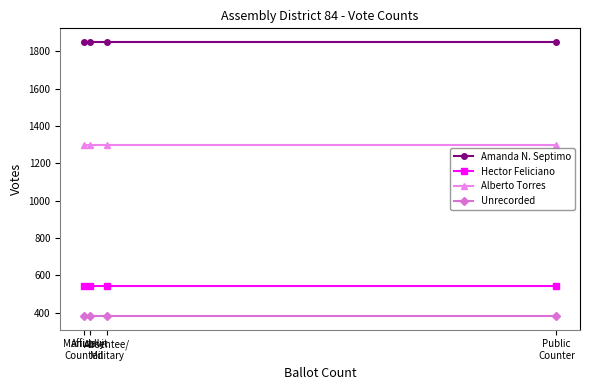

The Amanda N. Septimo series shows 384 at Affidavit. True or false?

False